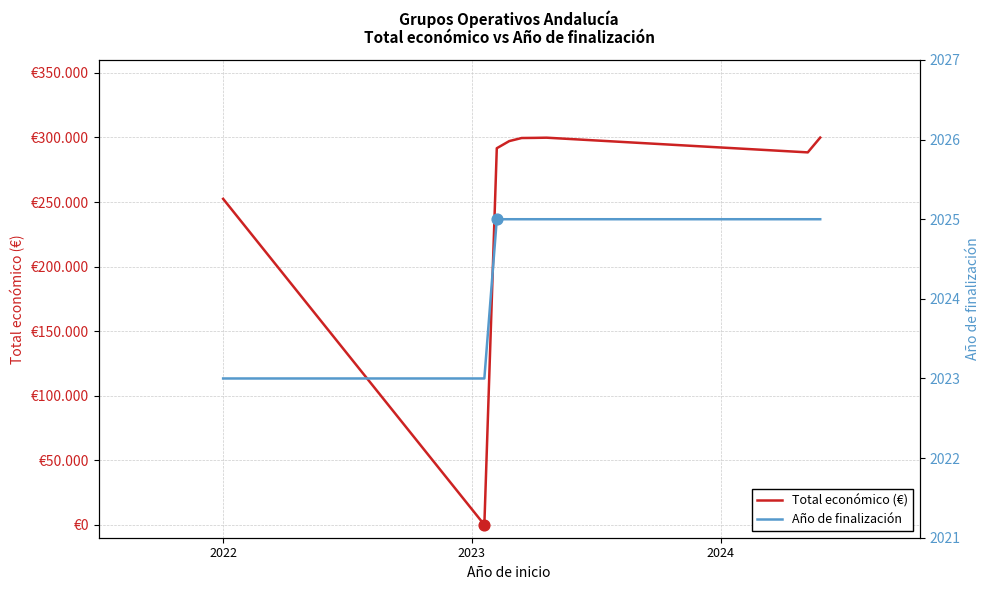

Which series reaches the maximum Y coordinate?

Total económico (€)